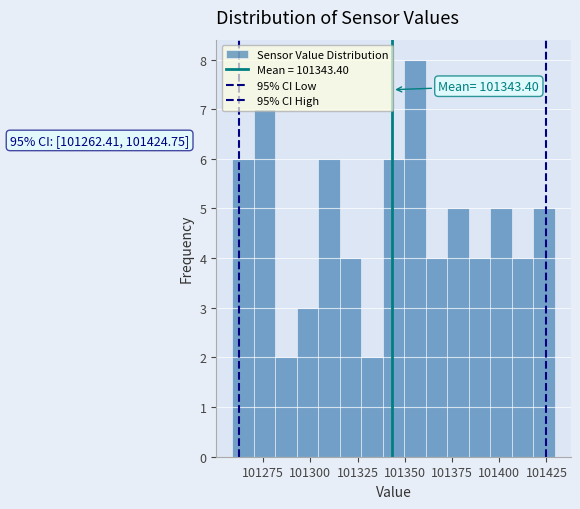

Around what value on the x-axis is the tallest bar? Give the approximate position of its centre, as read against the axis.

101355